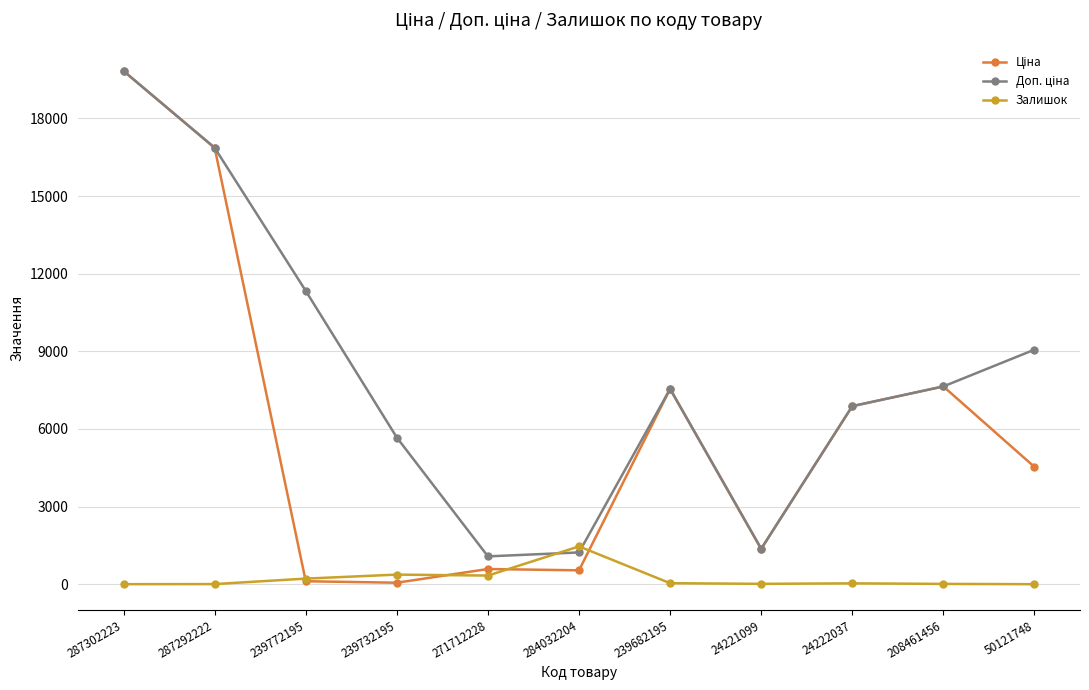

At which category is the sum across all series the highest?

287302223